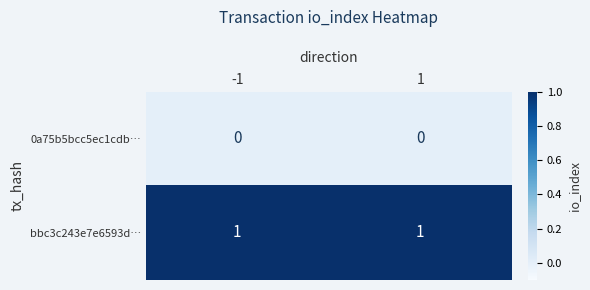

List the series in order of their peak value, highest first.

bbc3c243e7e6593d…, 0a75b5bcc5ec1cdb…